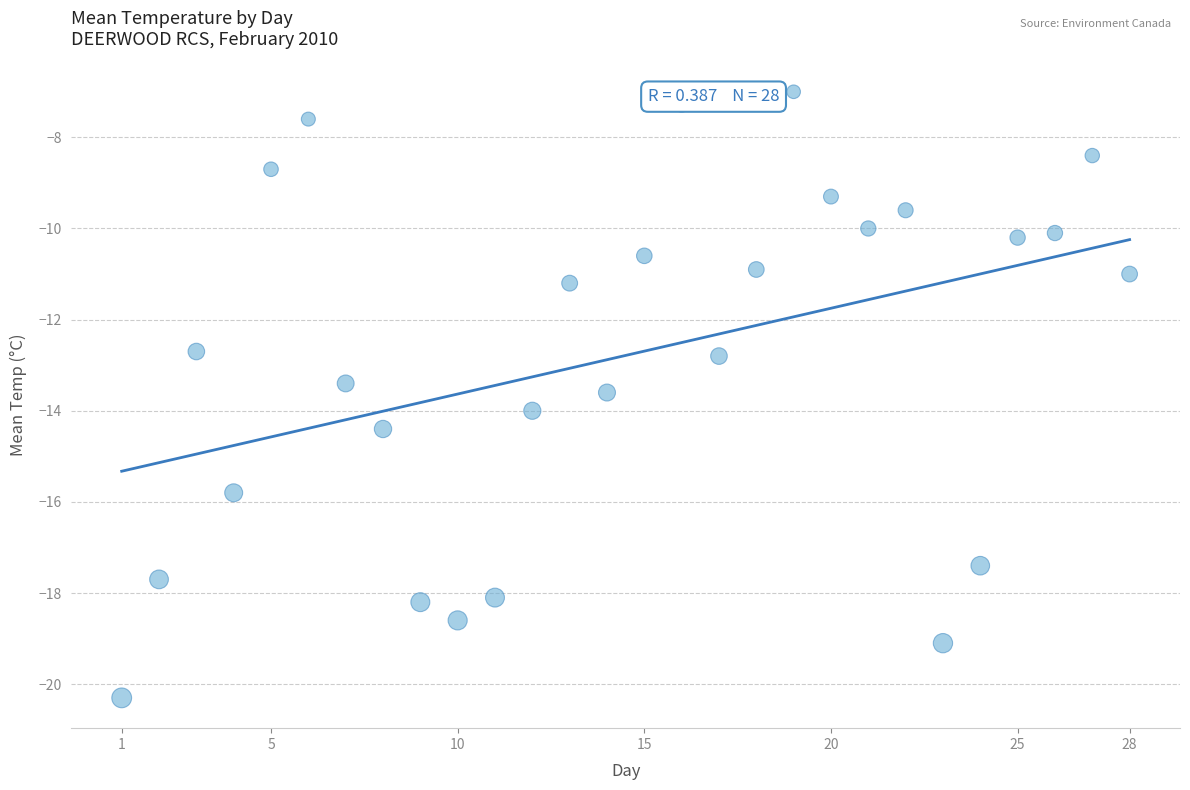

What is the range of Y values (max minus min)?

13.3